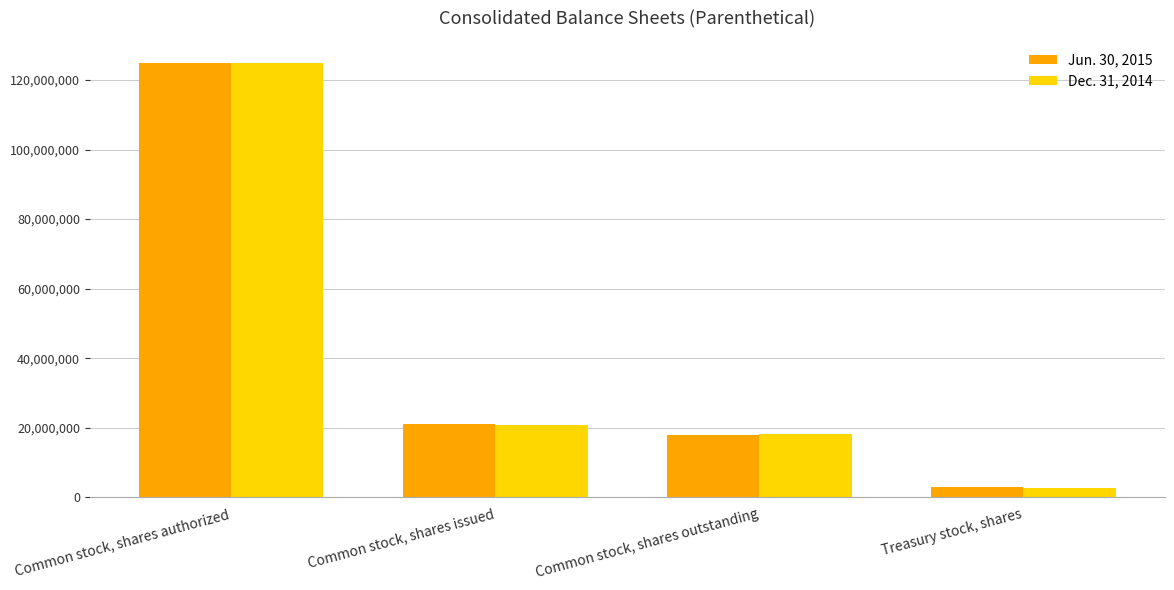

Which category has the lowest value across all series?

Treasury stock, shares